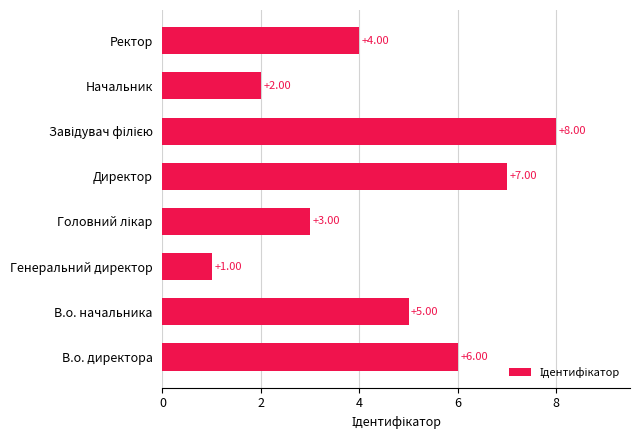

What is the sum of all values?

36